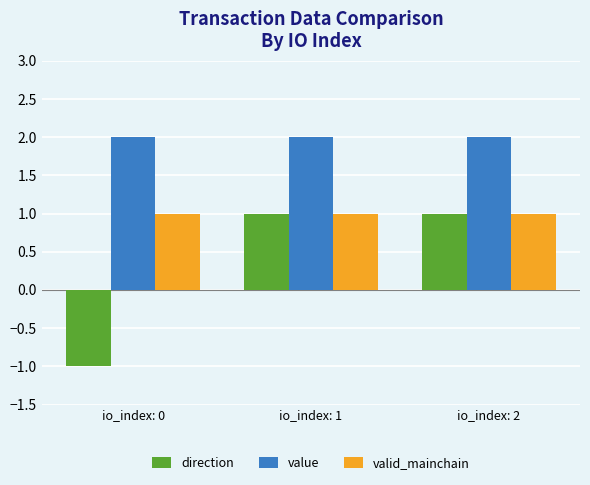

What are all the series names shown in the legend?

direction, value, valid_mainchain